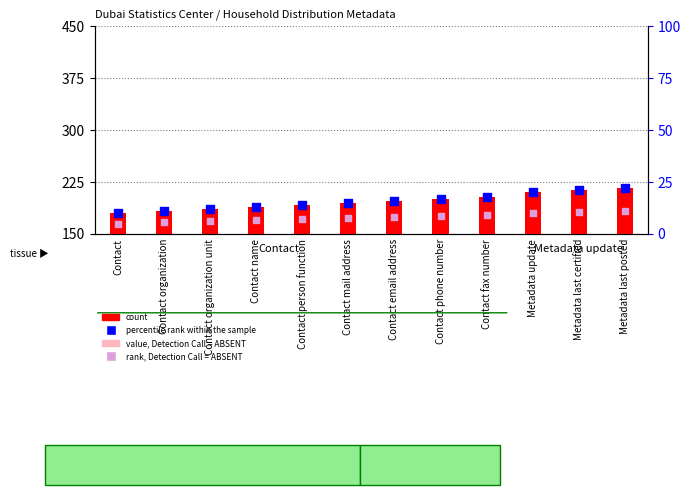

What is the total value across all series at Contact organization unit?

222.0